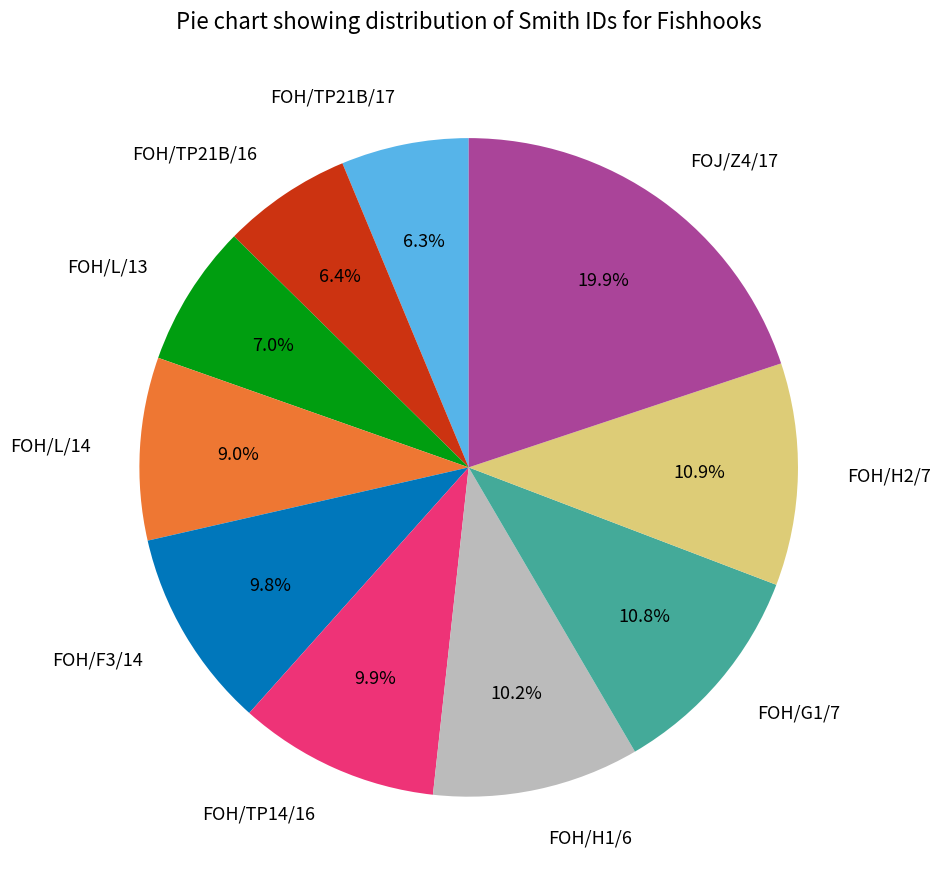

How many slices are in this pie chart?

10